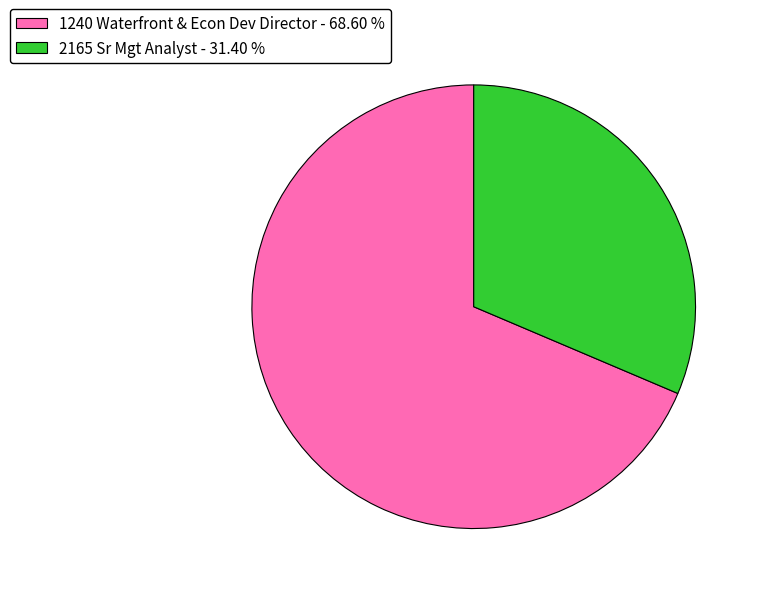

The 2165 Sr Mgt Analyst slice represents 21% of the pie. True or false?

False